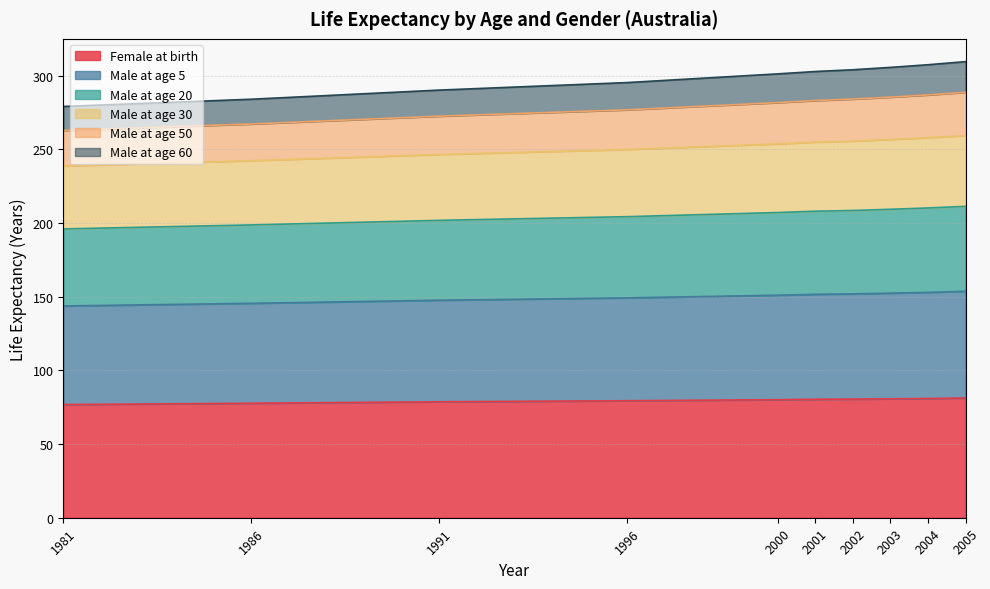

What is the value of the Male at age 30 point at the 3rd from the left?

246.5